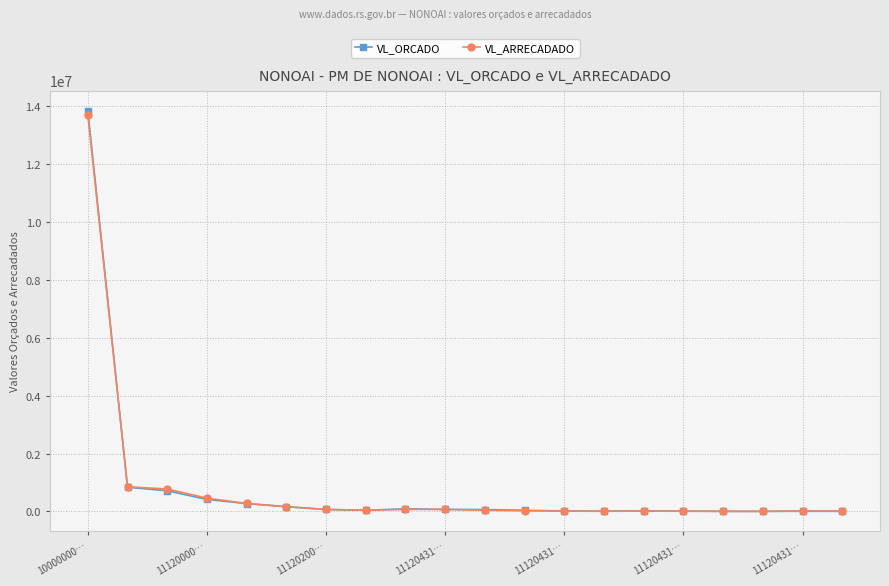

True or false: VL_ARRECADADO has more than 1 points higher than both neighbors.

True